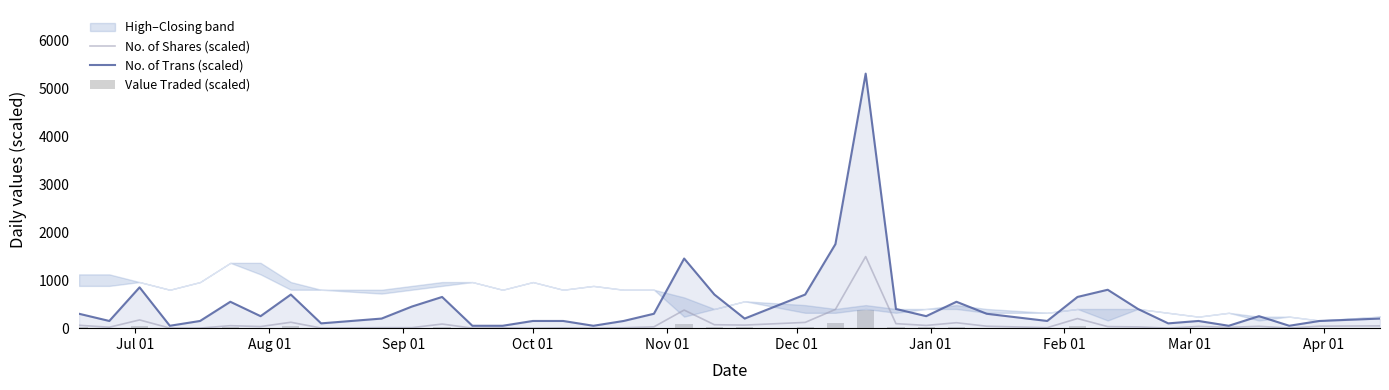

Reading left to right, extract all data points from this chart.

No. of Shares (scaled): 60.0	19.6	171.7	1.8	2.0	51.7	33.3	123.0	2.9	11.0	10.6	86.0	0.5	5.7	0.4	7.3	0.1	8.6	27.4	377.1	71.5	64.2	120.0	390.5	1490.7	94.1	57.2	113.6	40.6	10.6	199.8	32.6	26.0	1.8	36.3	16.7	38.8	3.3	41.7	47.5
No. of Trans (scaled): 300.0	150.0	850.0	50.0	150.0	550.0	250.0	700.0	100.0	200.0	450.0	650.0	50.0	50.0	150.0	150.0	50.0	150.0	300.0	1450.0	700.0	200.0	700.0	1750.0	5300.0	400.0	250.0	550.0	300.0	150.0	650.0	800.0	400.0	100.0	150.0	50.0	250.0	50.0	150.0	200.0
Value Traded (scaled): 17.1	5.6	48.6	0.5	0.6	15.1	10.1	34.9	0.8	3.1	2.9	23.8	0.1	1.6	0.1	2.0	0.0	2.4	7.5	96.8	18.5	17.2	30.7	97.8	379.8	24.1	14.9	29.7	10.5	2.7	50.1	8.2	6.5	0.5	9.0	4.3	9.7	0.8	10.3	11.6